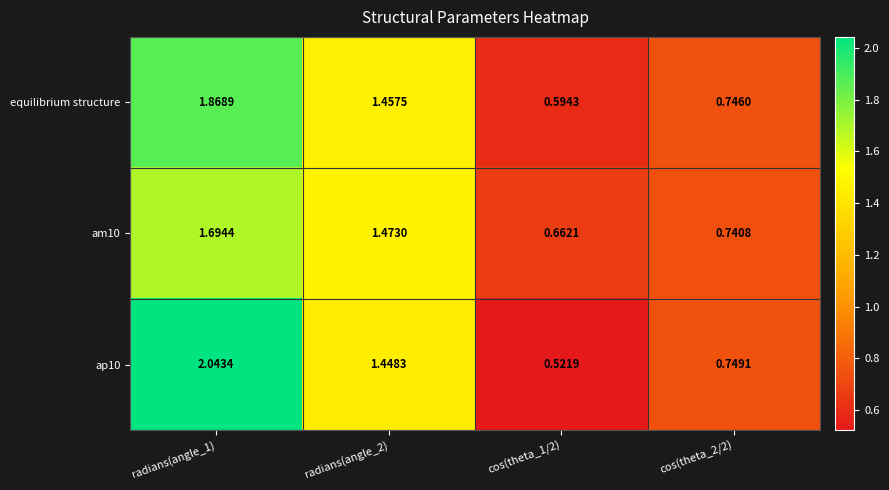

Is the value of ap10 at cos(theta_2/2) greater than the value of equilibrium structure at radians(angle_2)?

No